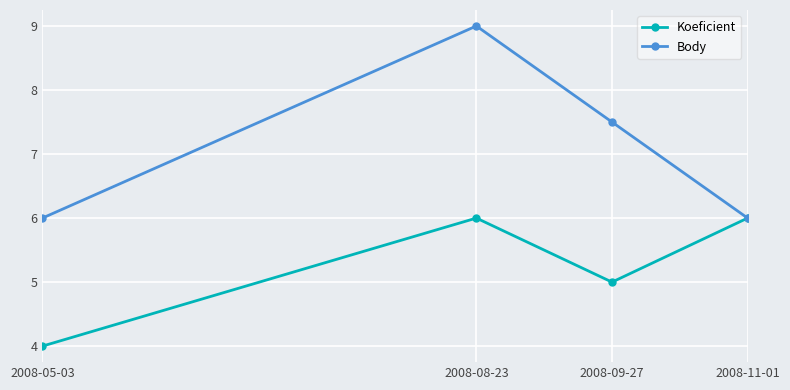

The value of Body at 2008-08-23 is 9.0. True or false?

True